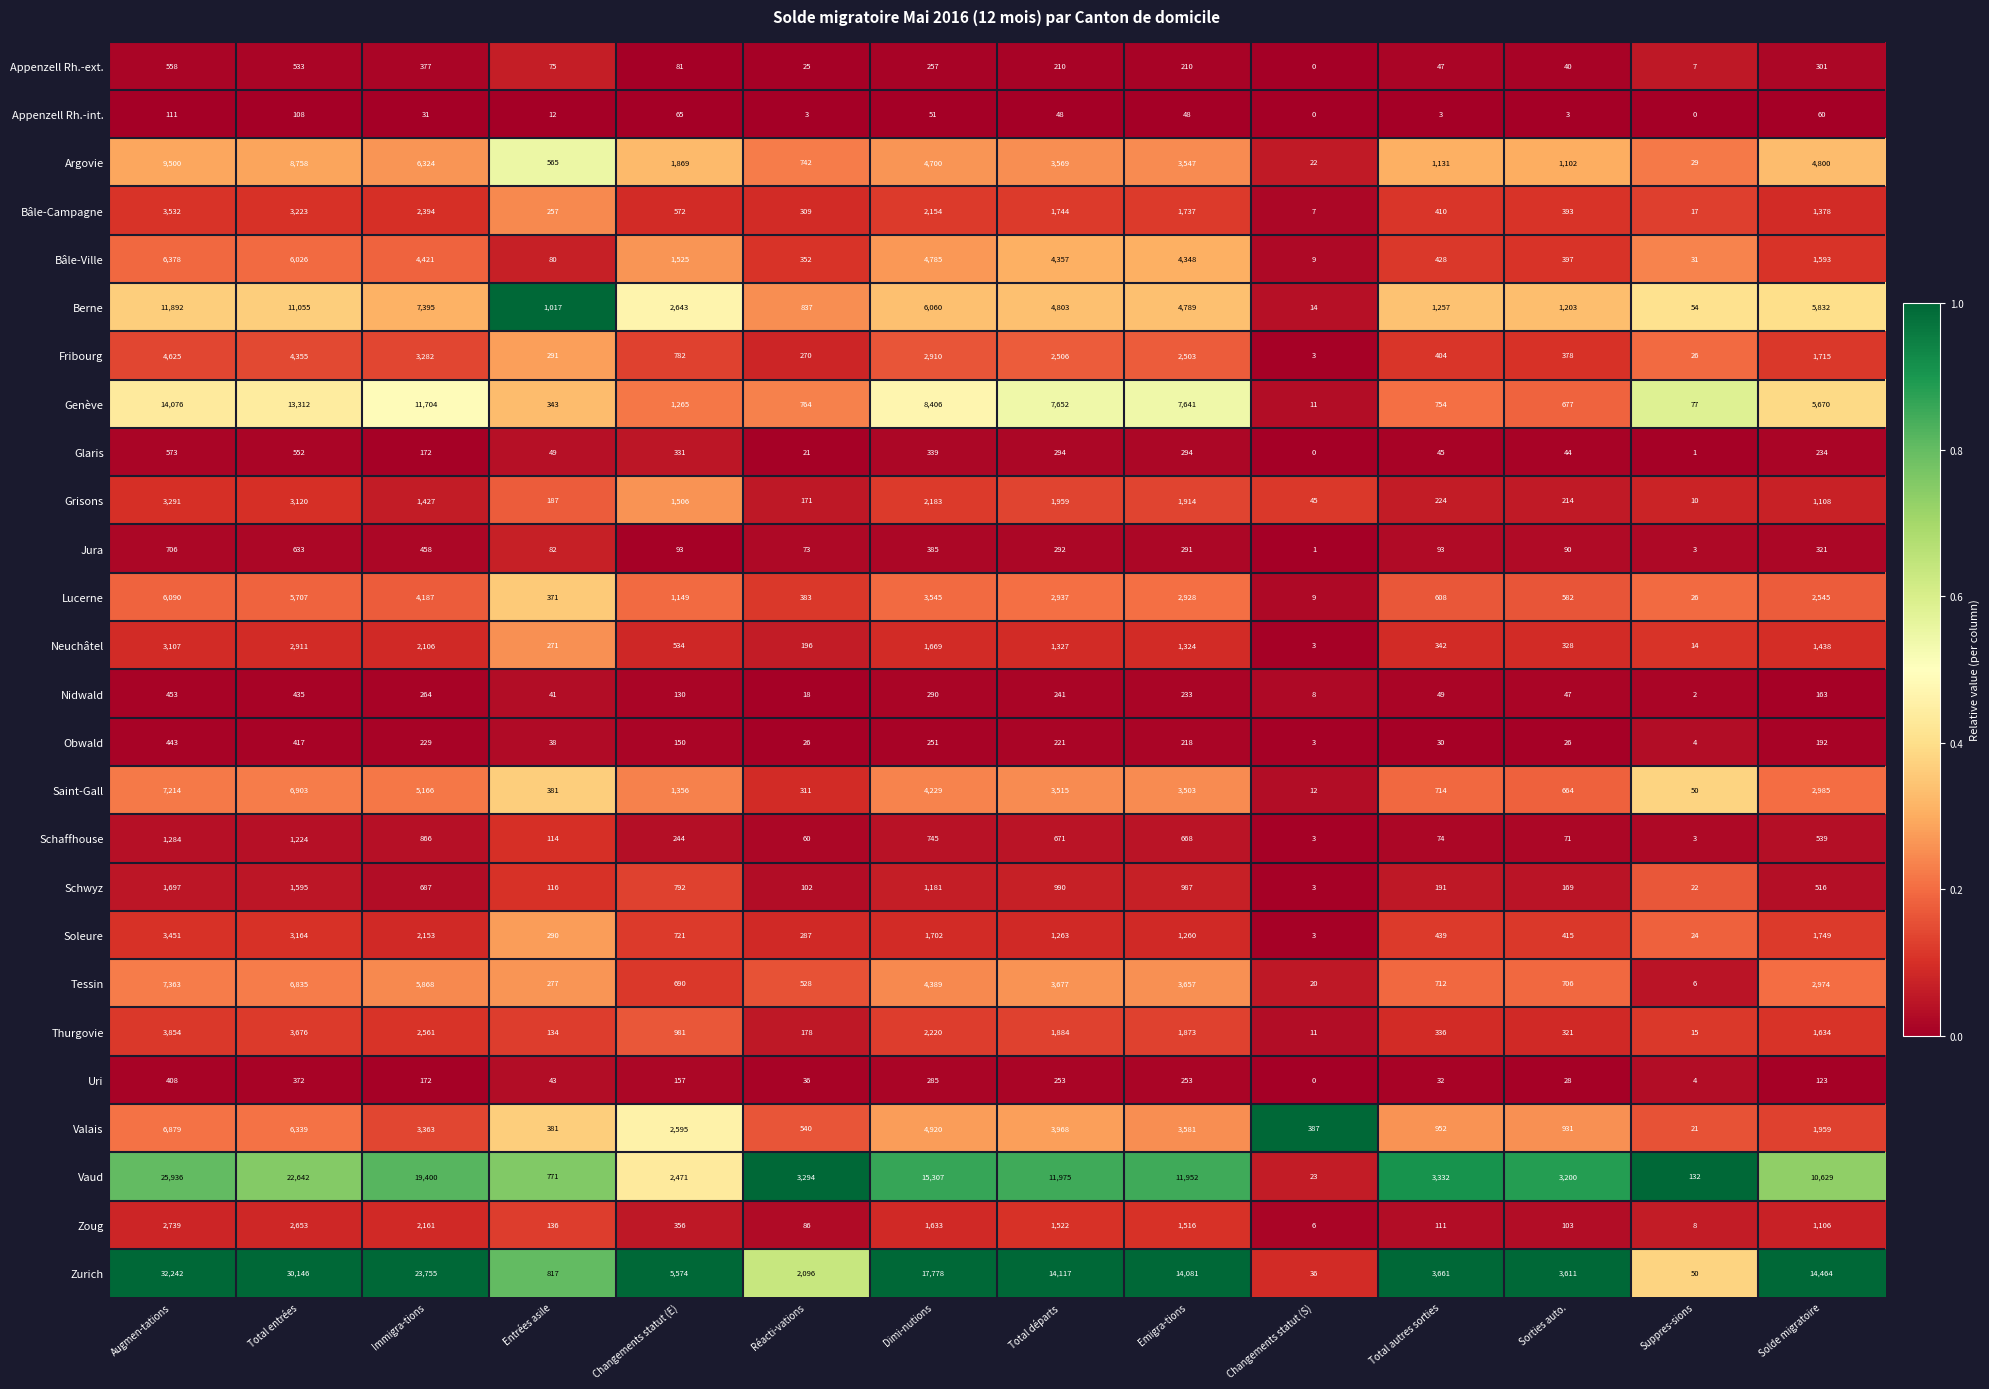

At how many categories does at least one series exceed 0?

14